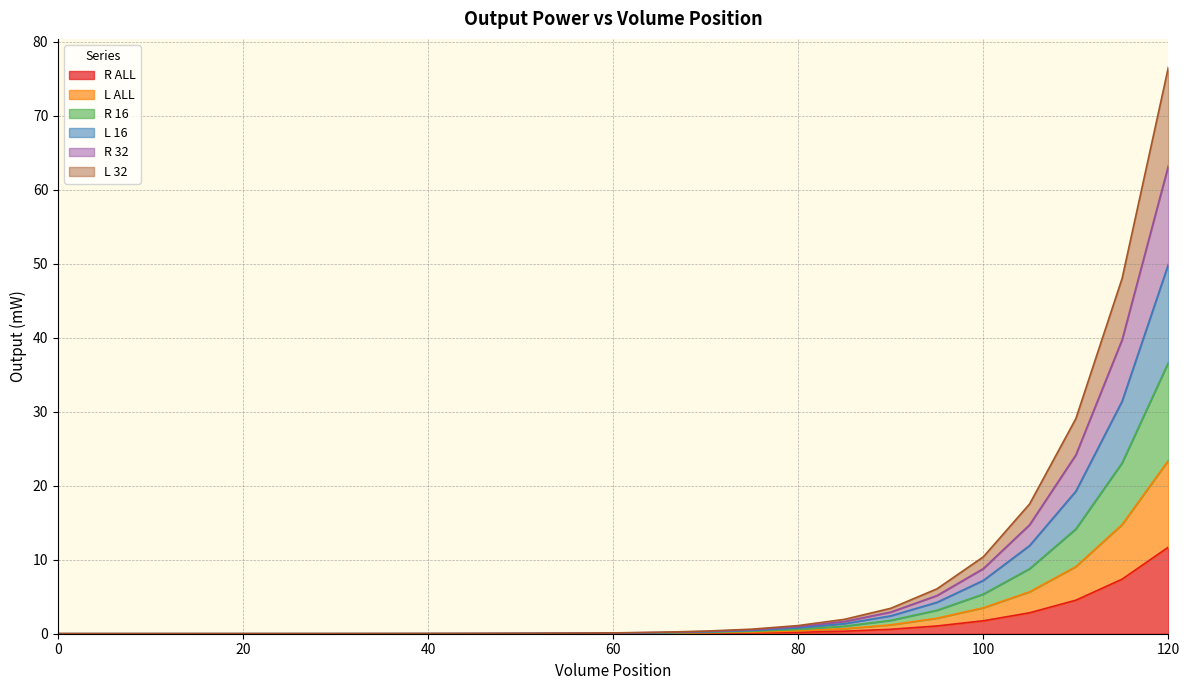

What is the maximum value for R ALL?

11.7